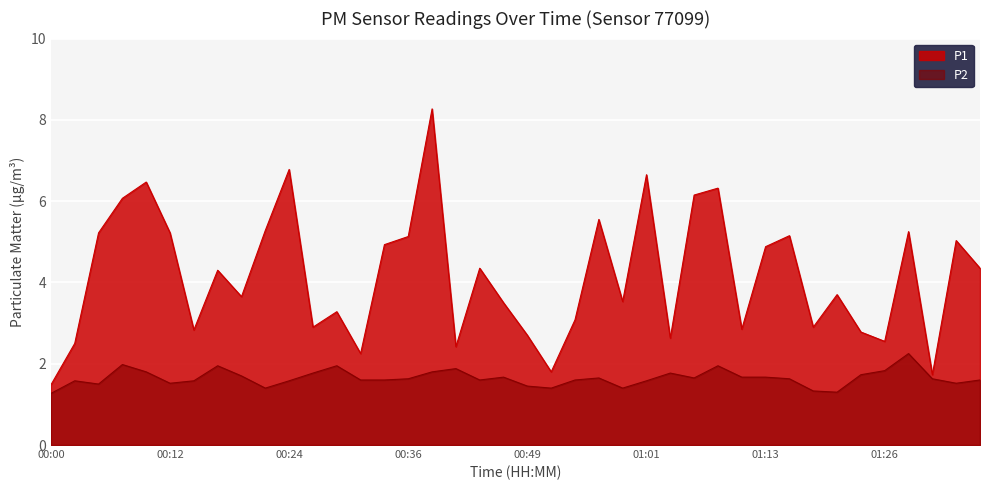

What is the label of the 2nd point from the right?

01:33